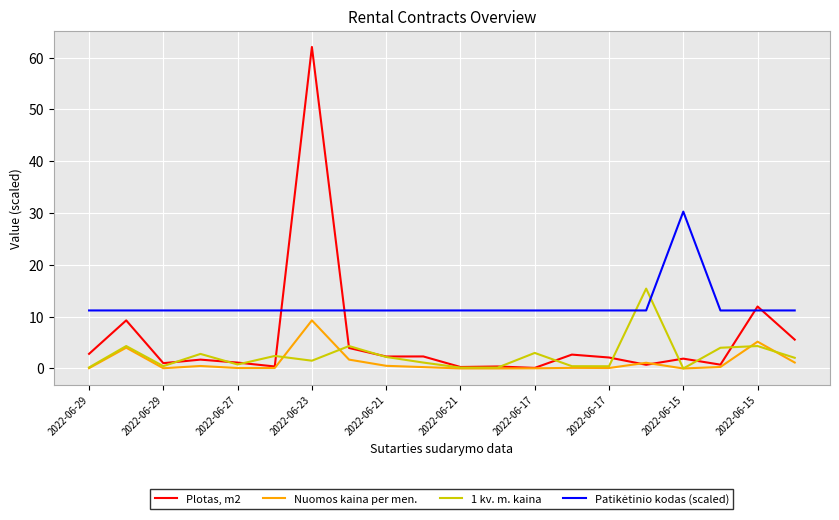

Count the number of categories in the chart.

20